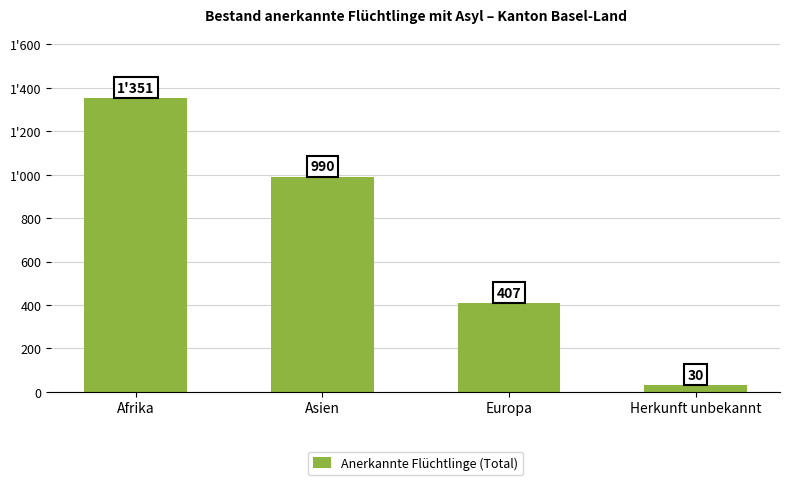

Which has a higher value, Asien or Herkunft unbekannt?

Asien